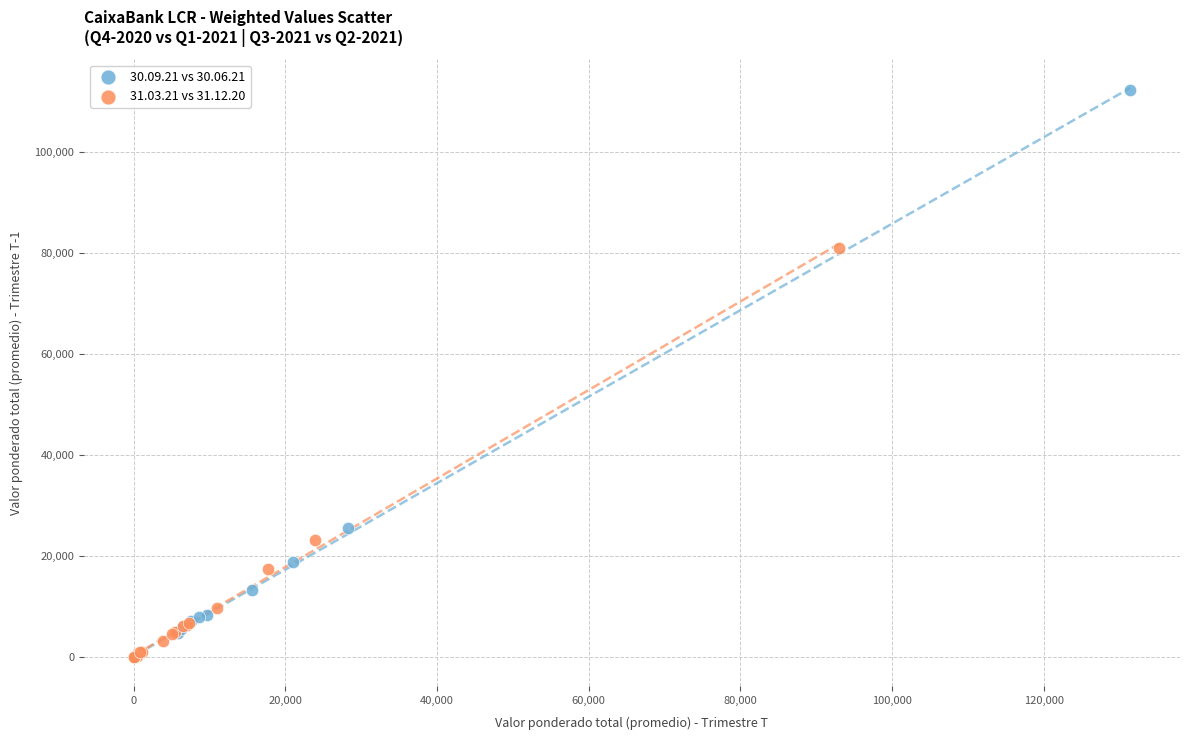

What are all the series names shown in the legend?

30.09.21 vs 30.06.21, 31.03.21 vs 31.12.20